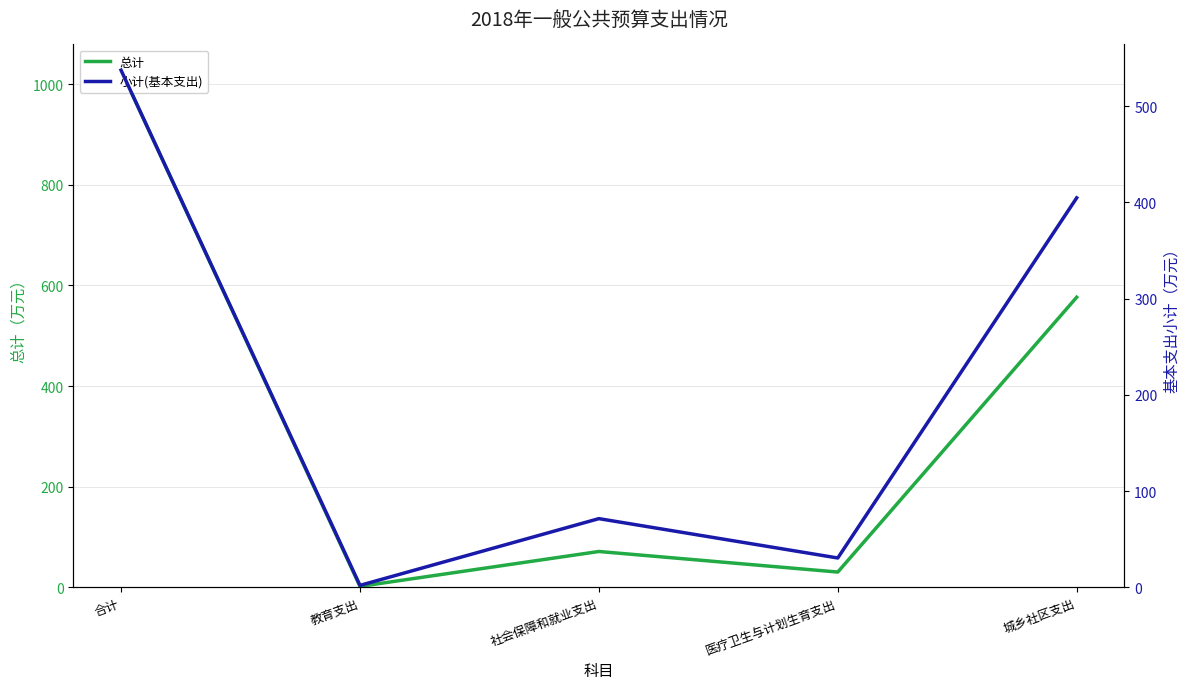

Which series has the widest spread of values?

总计